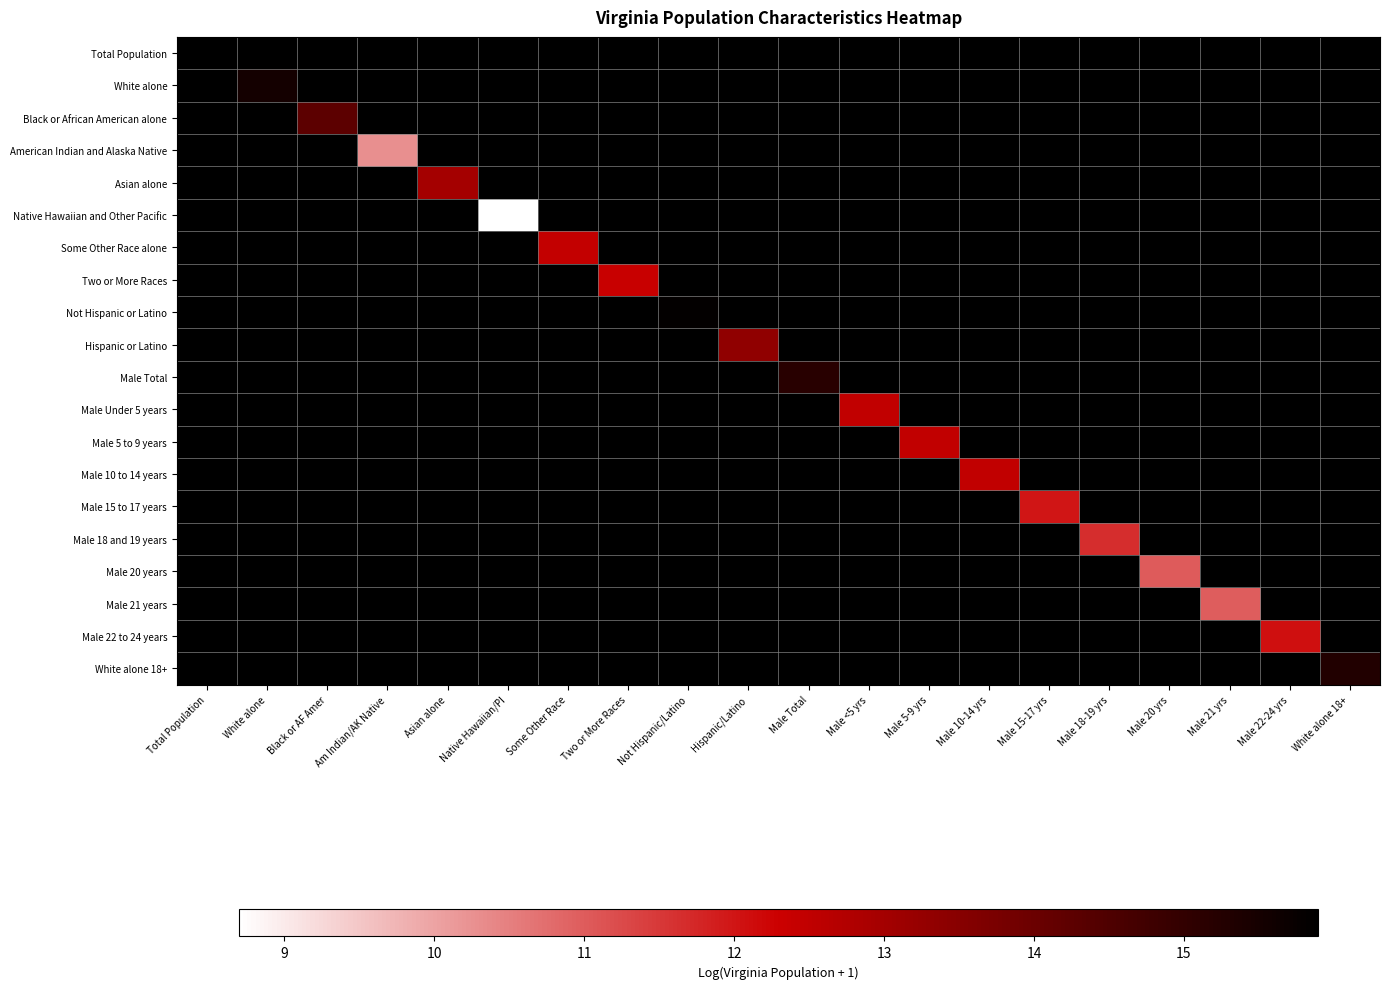

Between Male 18-19 yrs and White alone, which is larger?

White alone